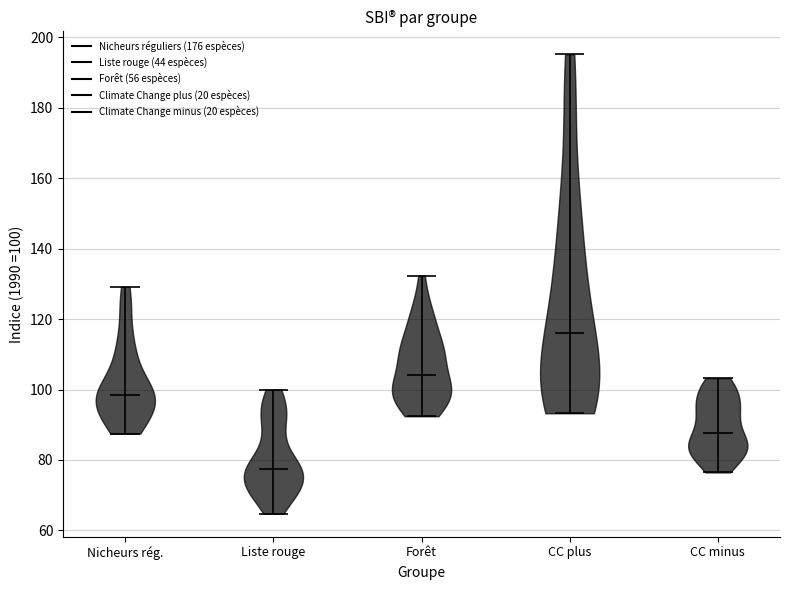

Reading left to right, read every violin against the y-axis: where its median line is, and the lowest and highest points it reaches. The values are not printed on the chart, so give them approximately, as read against the axis.

Nicheurs rég.: median line 98, lowest point 88, highest point 130
Liste rouge: median line 78, lowest point 64, highest point 100
Forêt: median line 104, lowest point 92, highest point 132
CC plus: median line 116, lowest point 94, highest point 196
CC minus: median line 88, lowest point 76, highest point 104